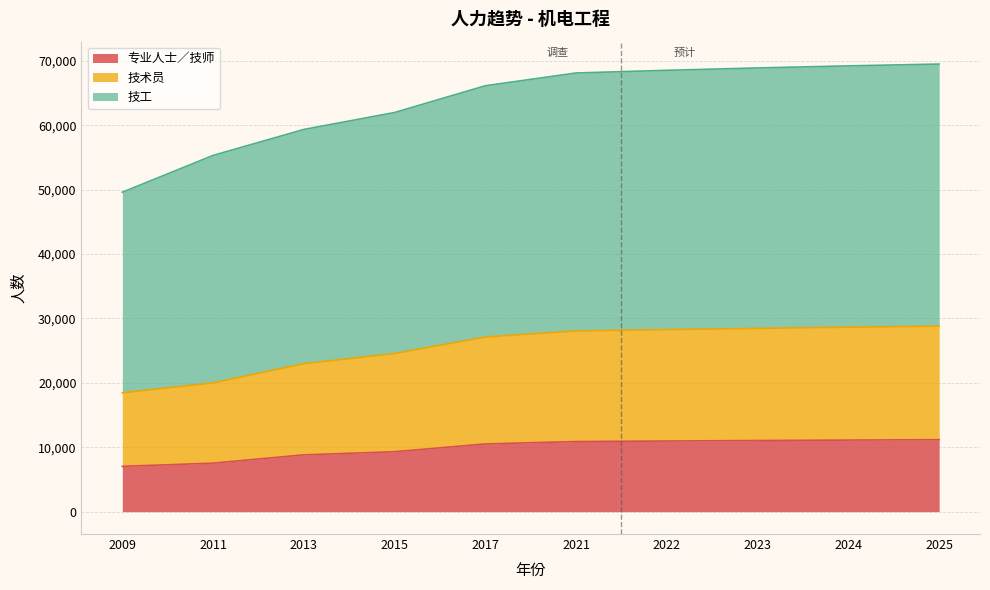

What are all the series names shown in the legend?

专业人士／技师, 技术员, 技工